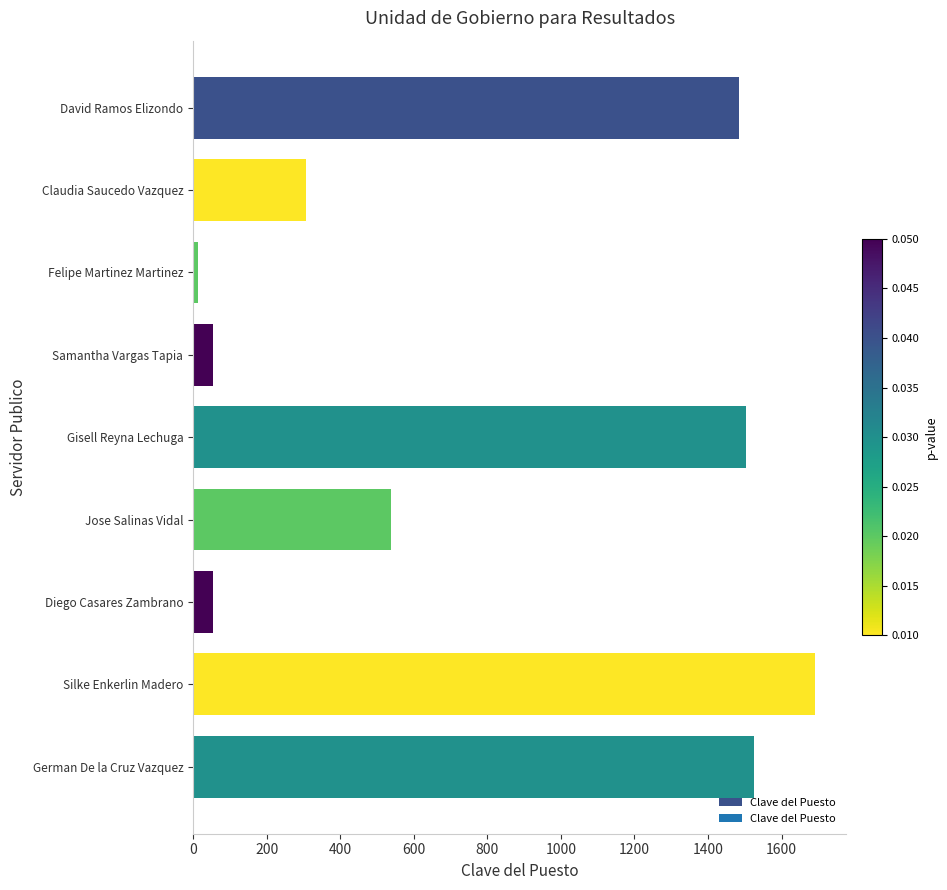

At which category does the chart reach its peak across all series?

Silke Enkerlin Madero